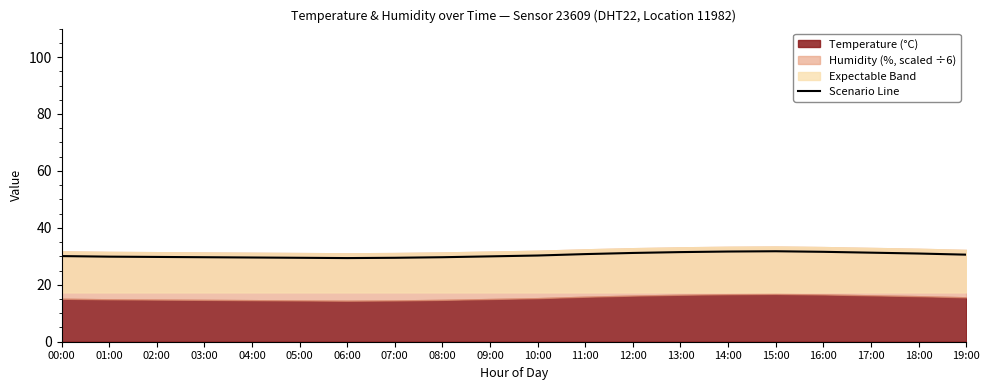

How many data points are less than 30?

9